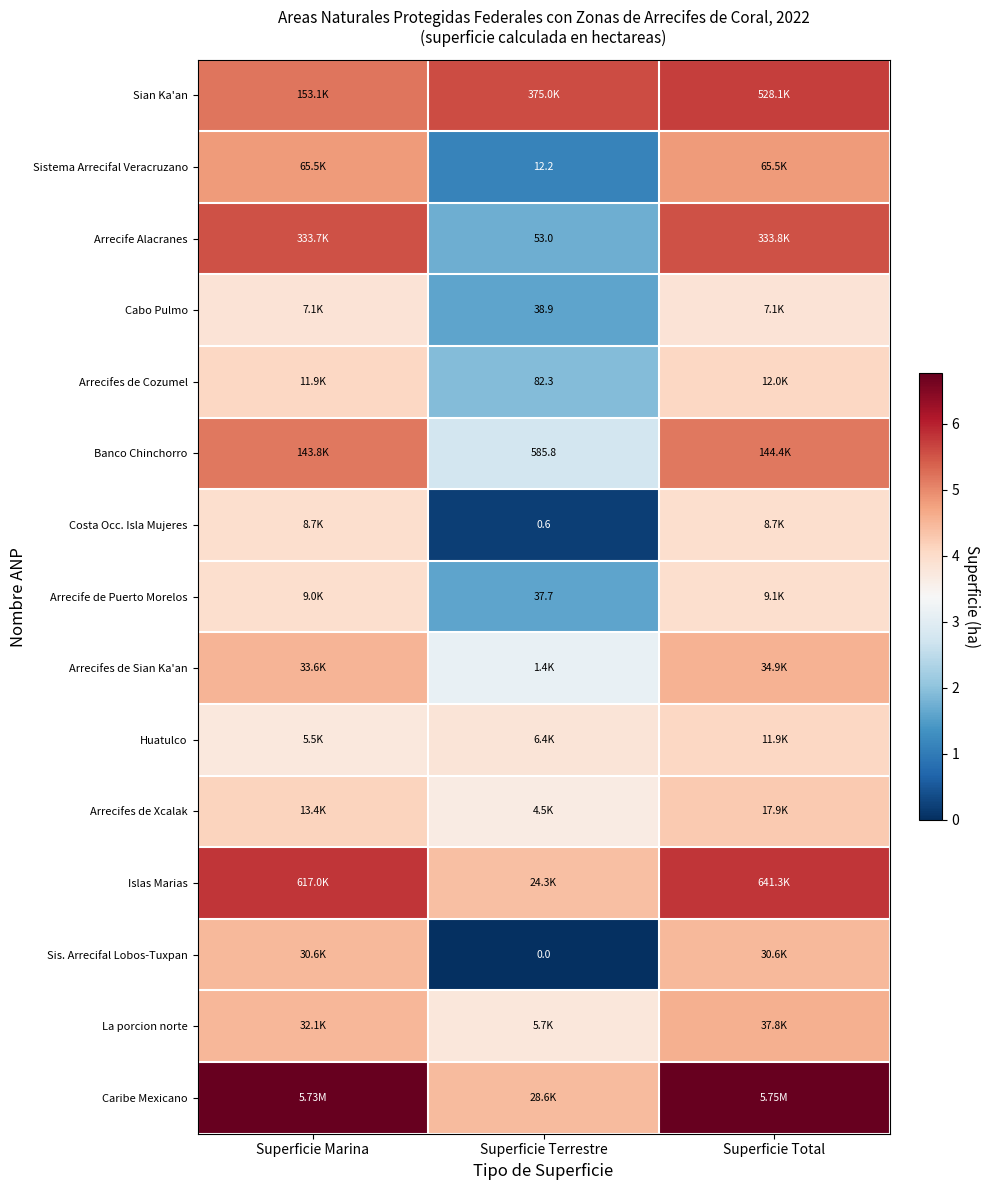

The Sis. Arrecifal Lobos-Tuxpan series shows 7.2 at Superficie Total. True or false?

False